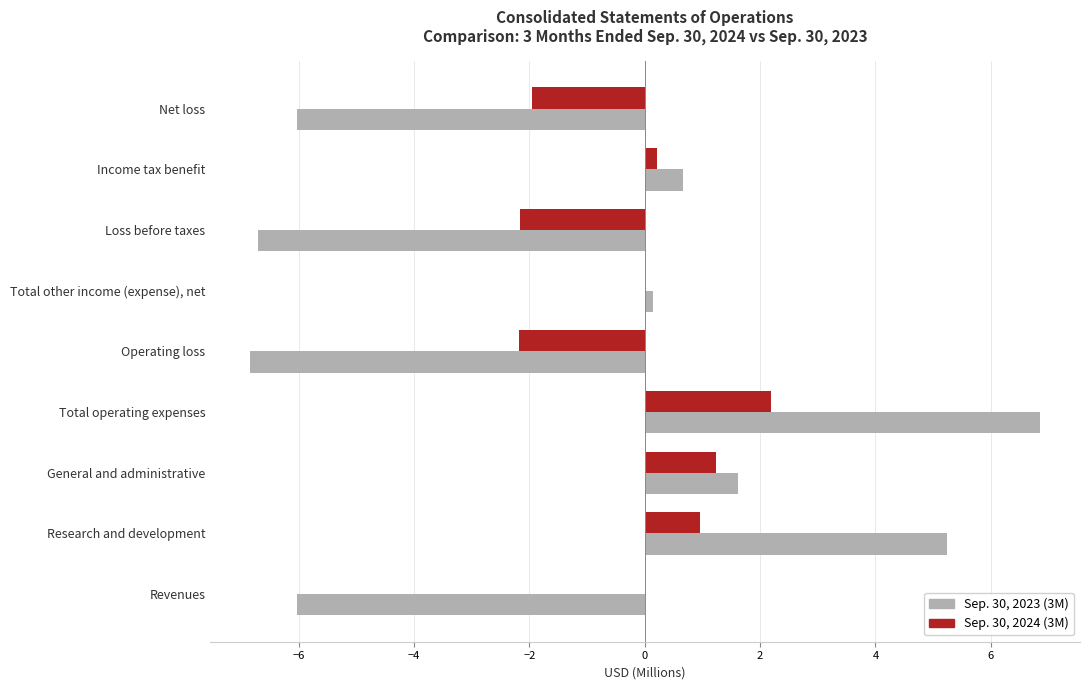

At which label does Sep. 30, 2024 (3M) reach its peak?

Total operating expenses